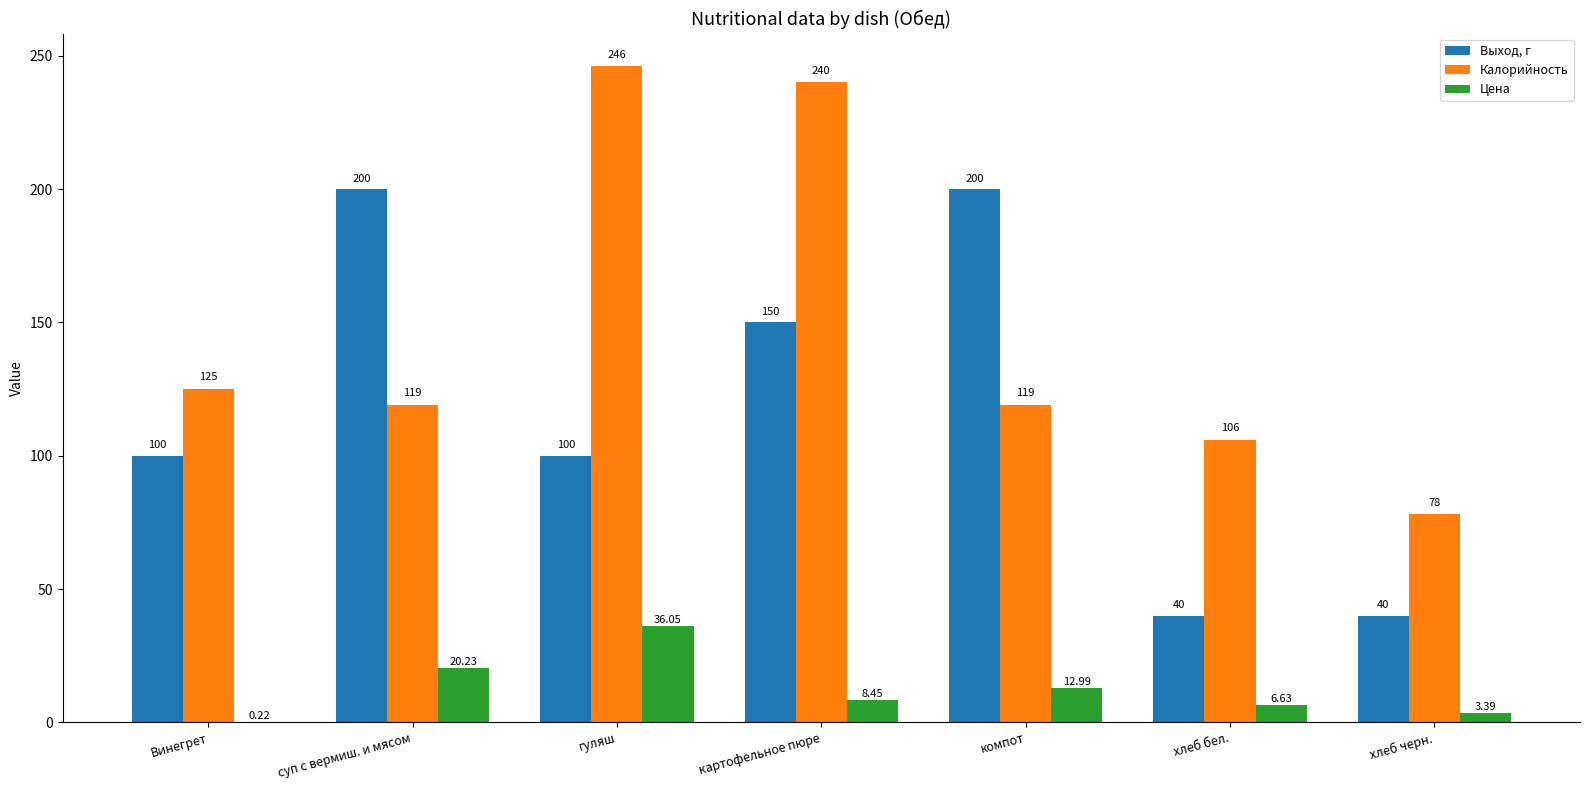

How many categories are shown in the chart?

7